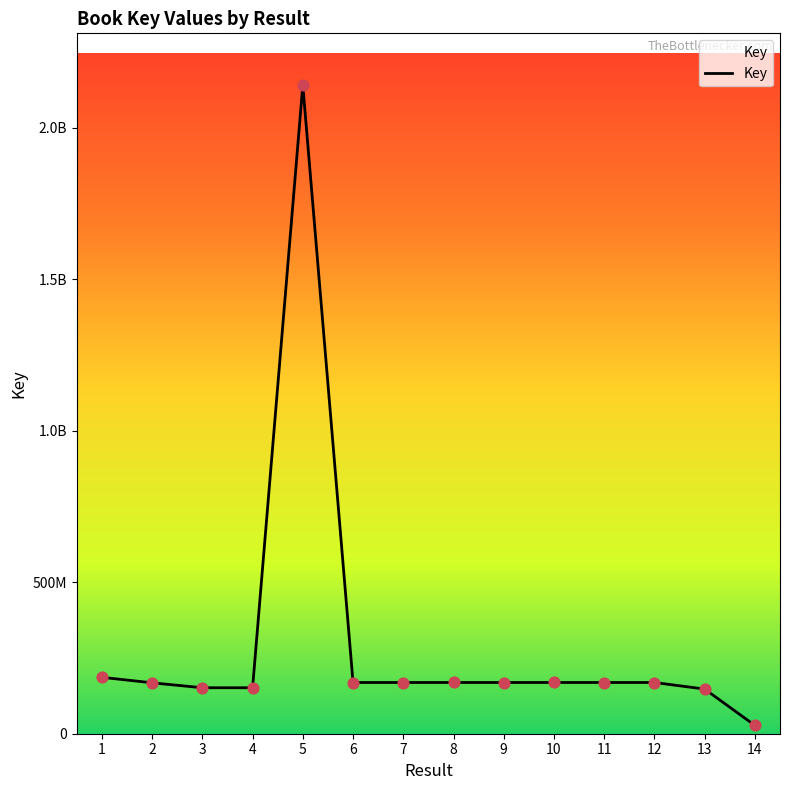

Between 11 and 2, which is larger?

11